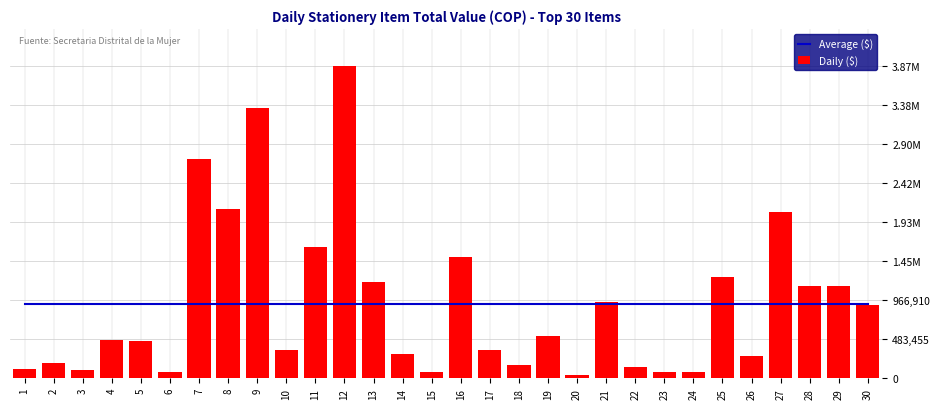

At which label is Daily ($) closest to 1956074?

27